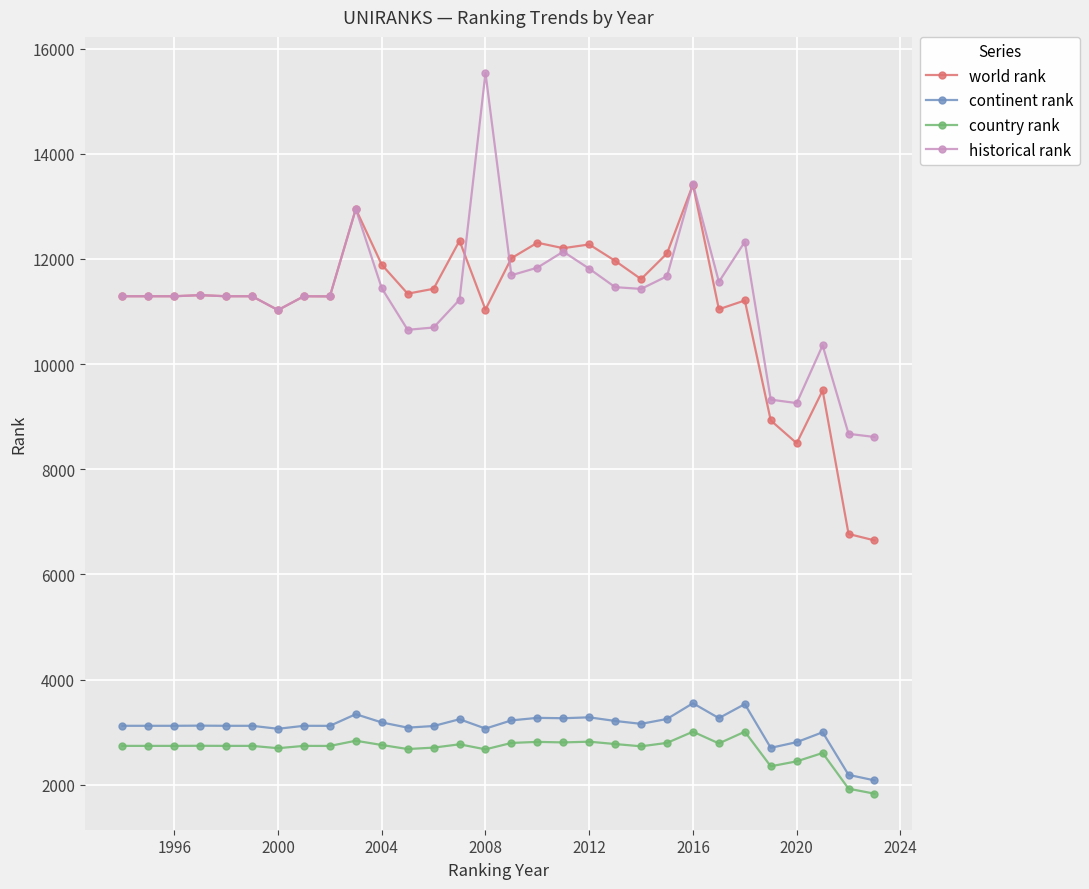

At how many categories does at least one series exceed 7660?

30